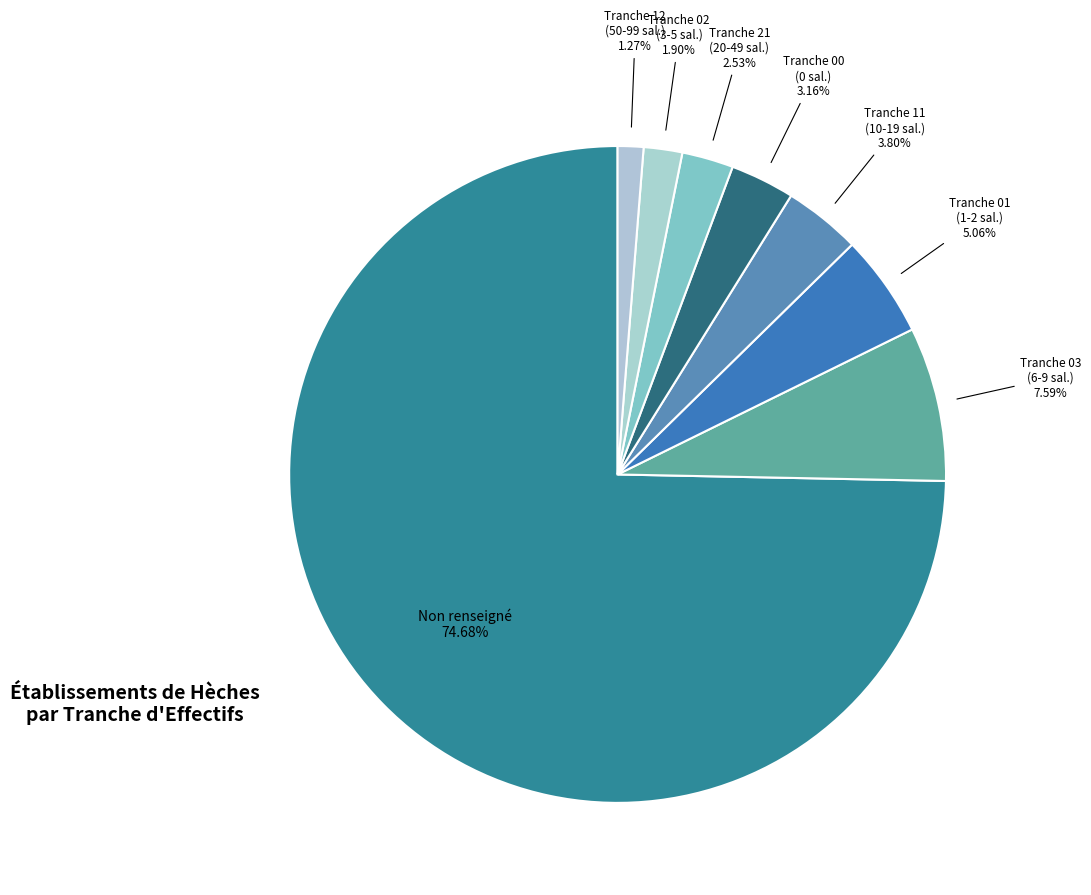

To the nearest percent, what is the difference between the largest and smallest slice percentages?

73%